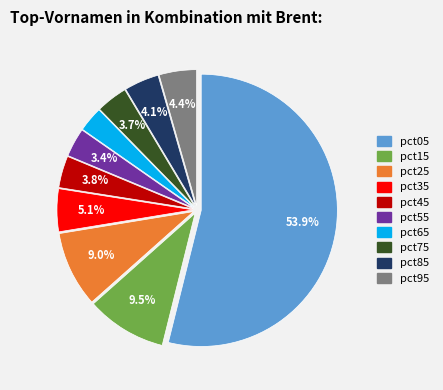

The pct05 slice represents 54% of the pie. True or false?

True